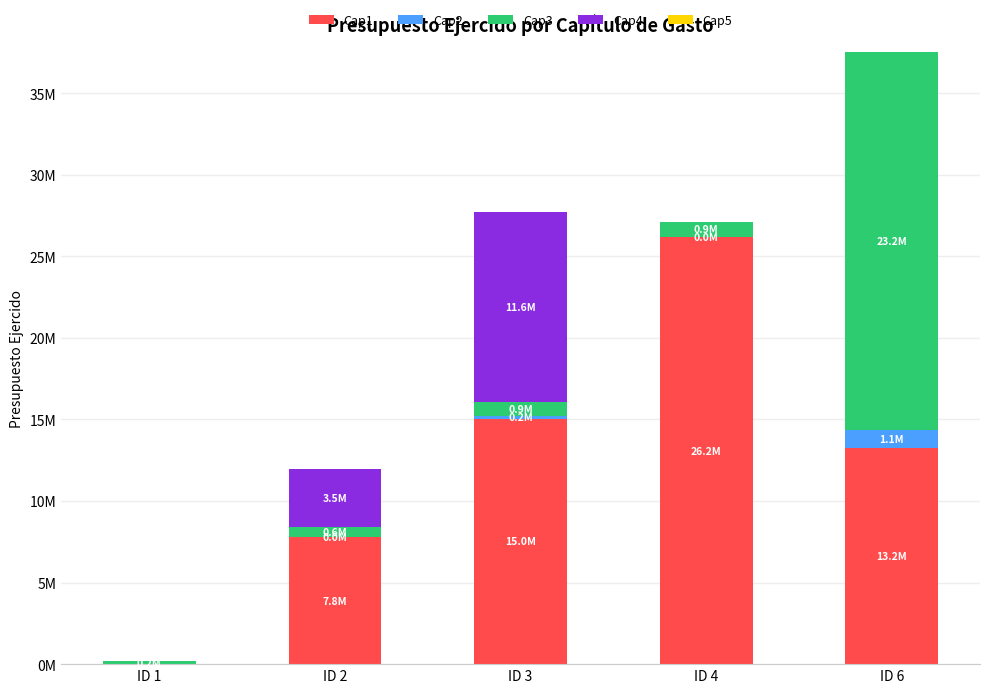

Are the bars grouped side by side (vs. stacked)?

No